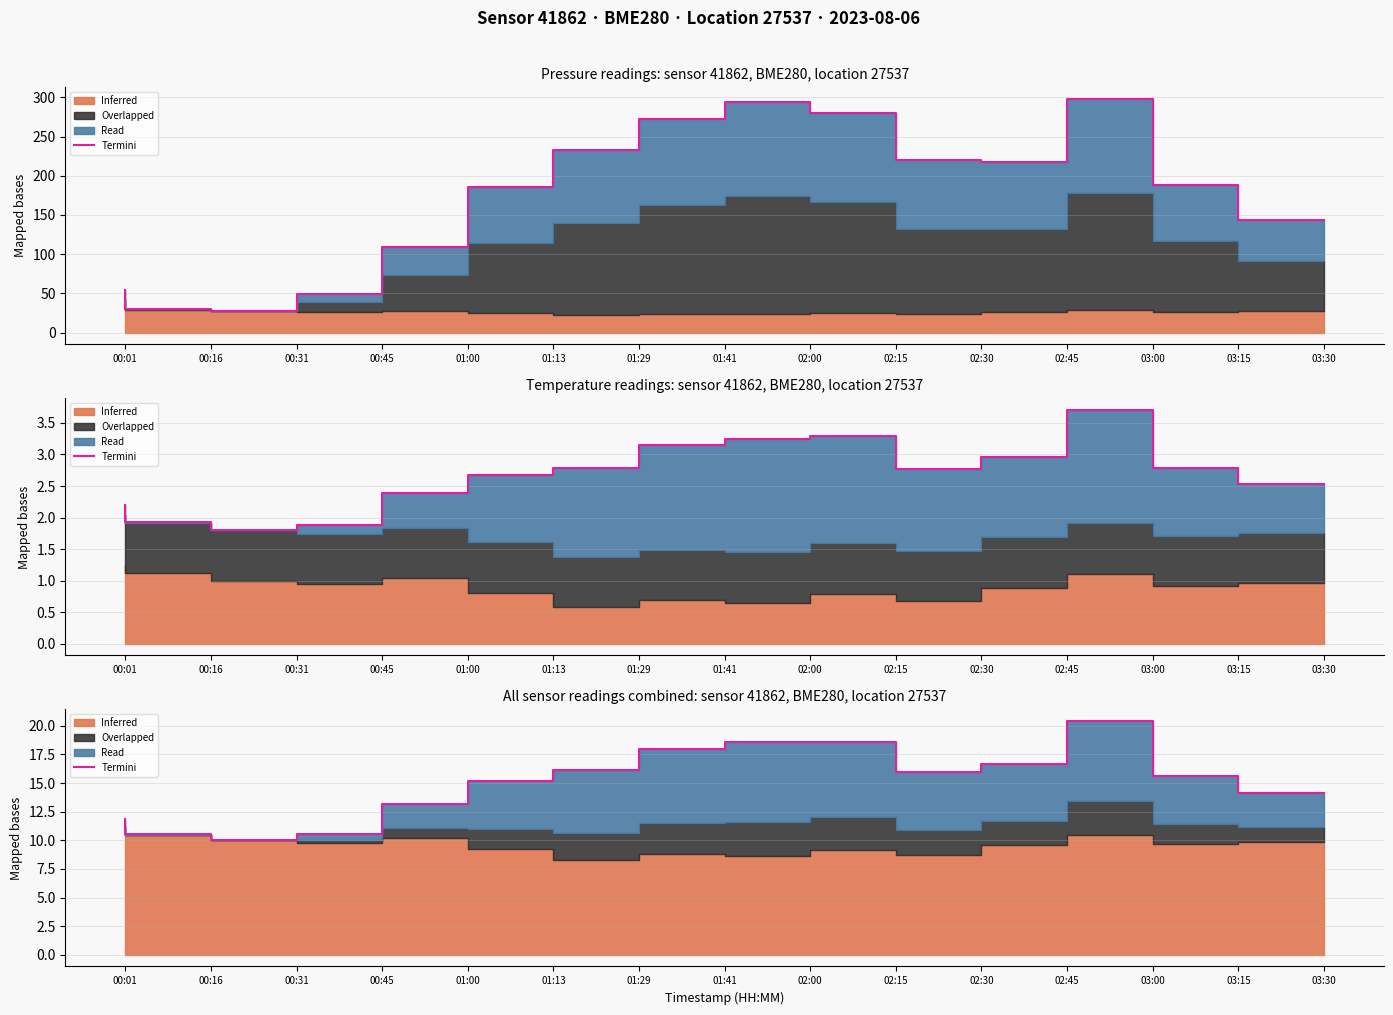

At which category does the chart reach its peak across all series?

03:00